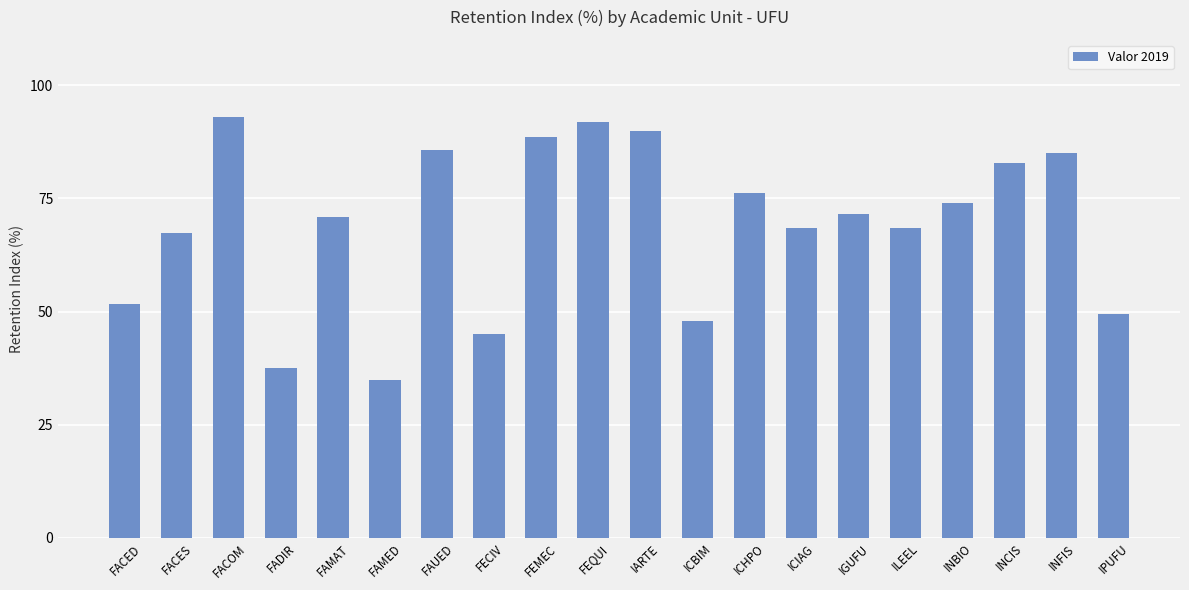

What is the average value?

69.0